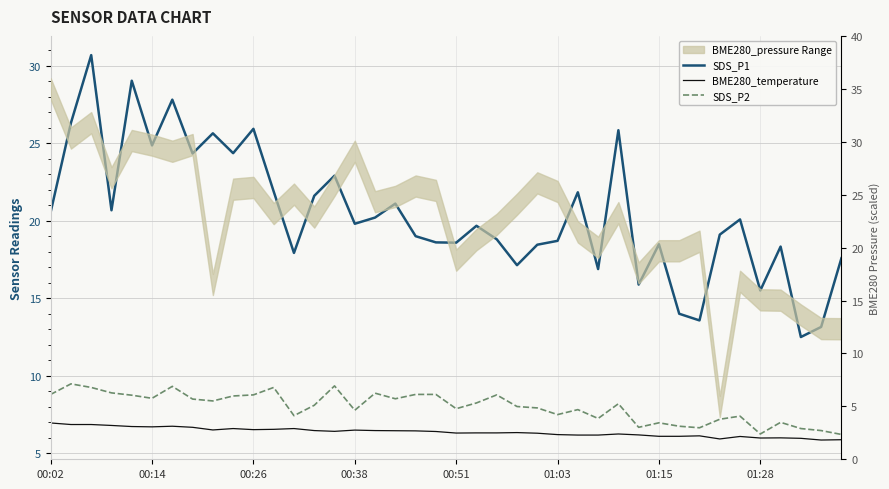

The BME280_temperature series shows 6.1 at 34. True or false?

True